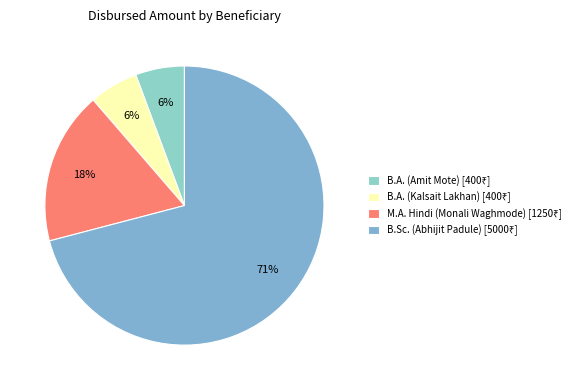

Is it true that B.A. (Kalsait Lakhan) is 20% of the pie?

False